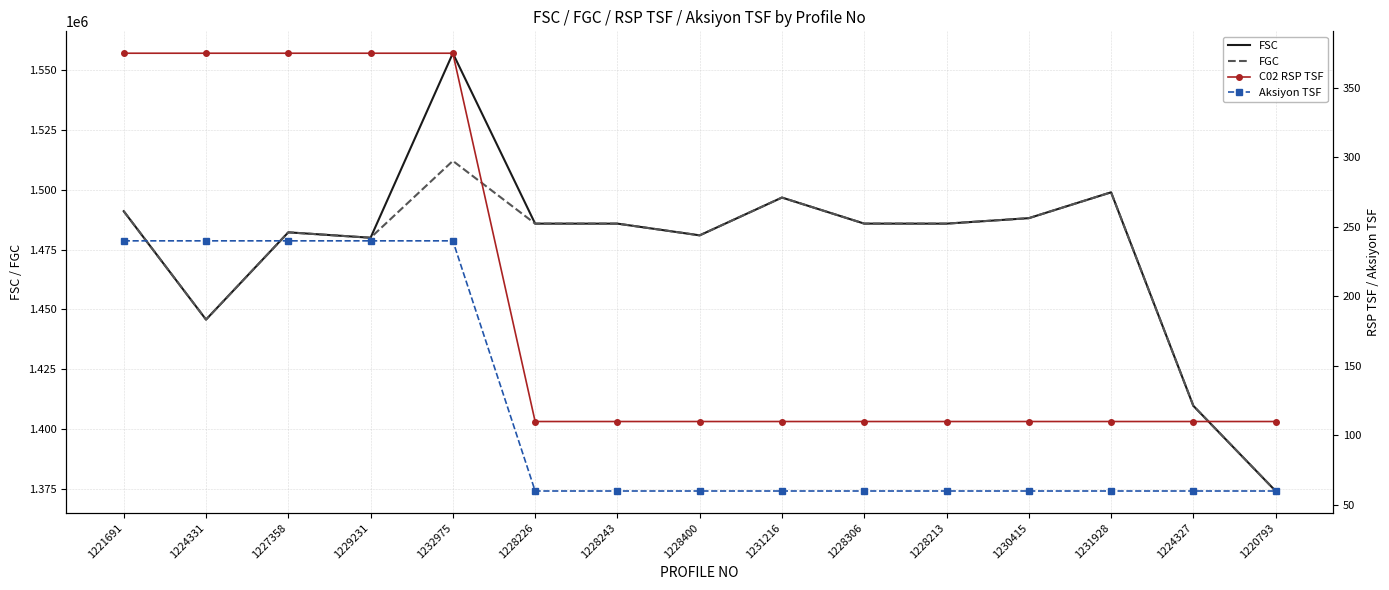

What is the value of the FSC point at the 4th from the left?

1479956.0